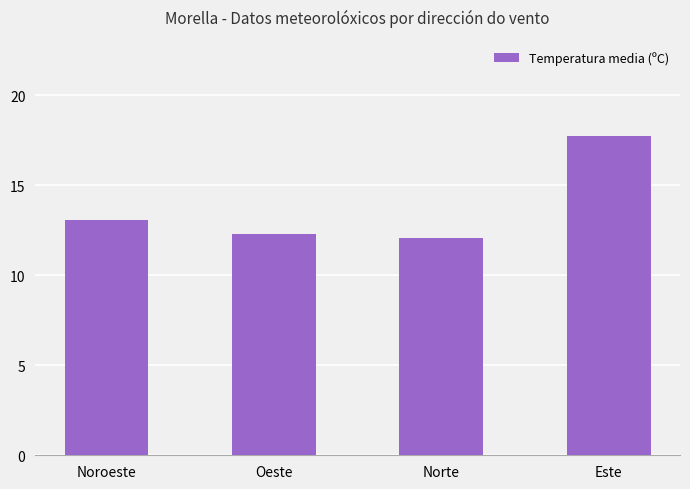

Where does the data first go above 13?

Noroeste